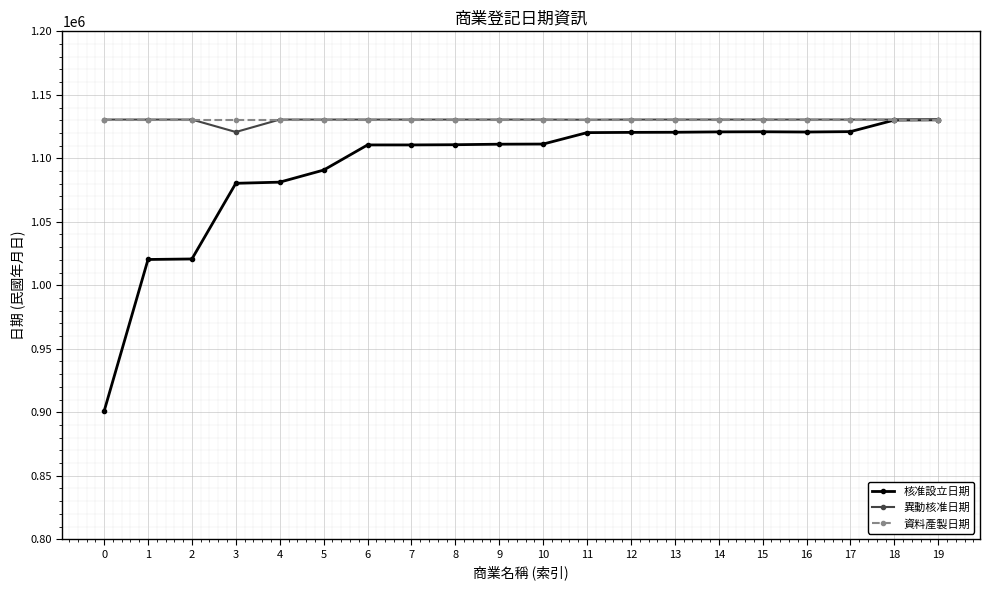

What is the value of the 核准設立日期 point at the 11th from the left?

1111220